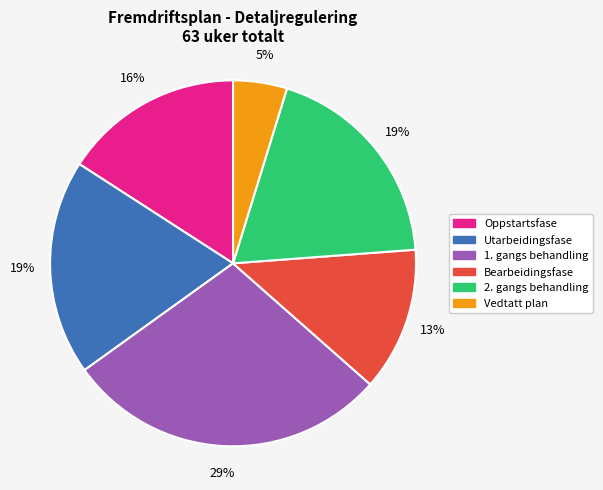

The Bearbeidingsfase slice represents 13% of the pie. True or false?

True